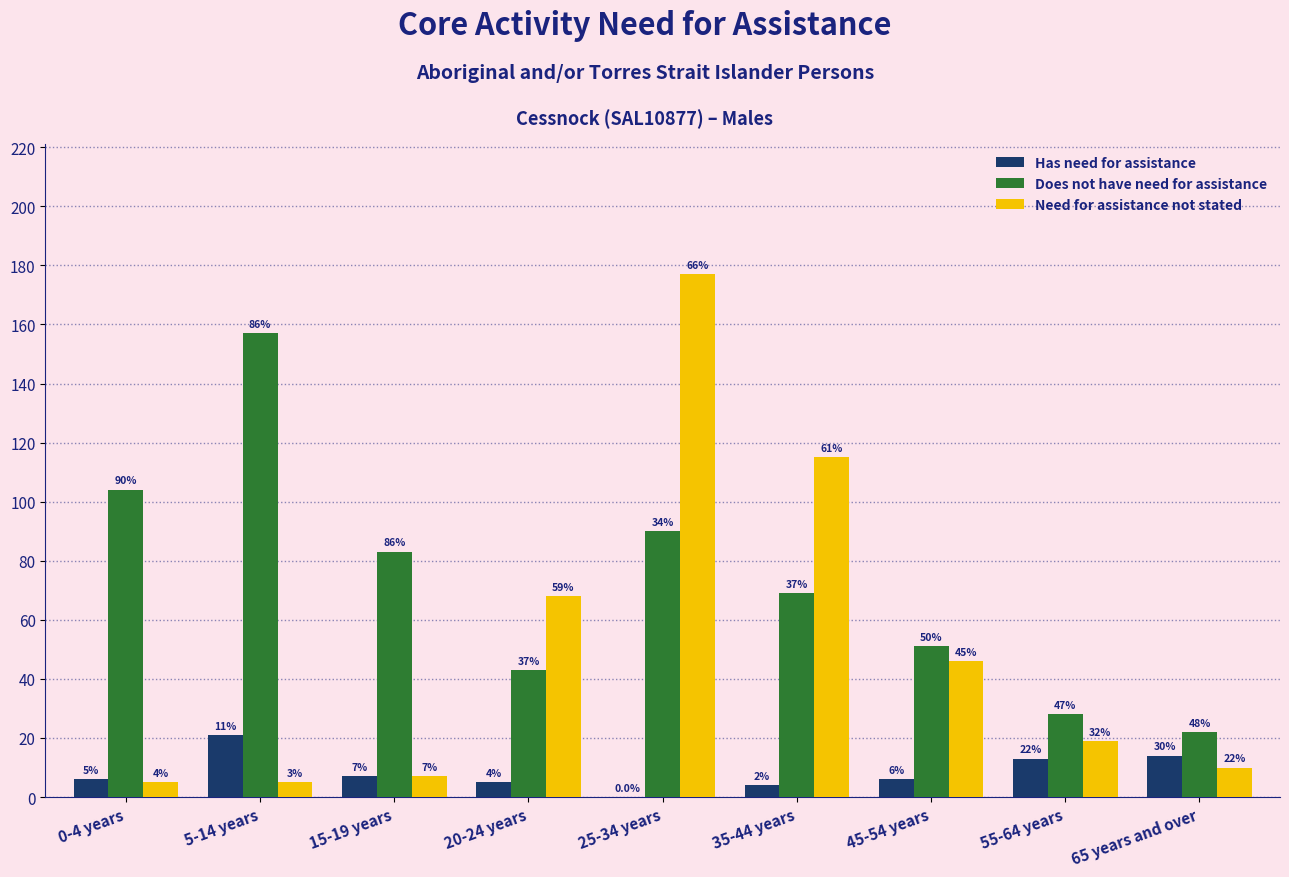

How many groups of bars are there?

9